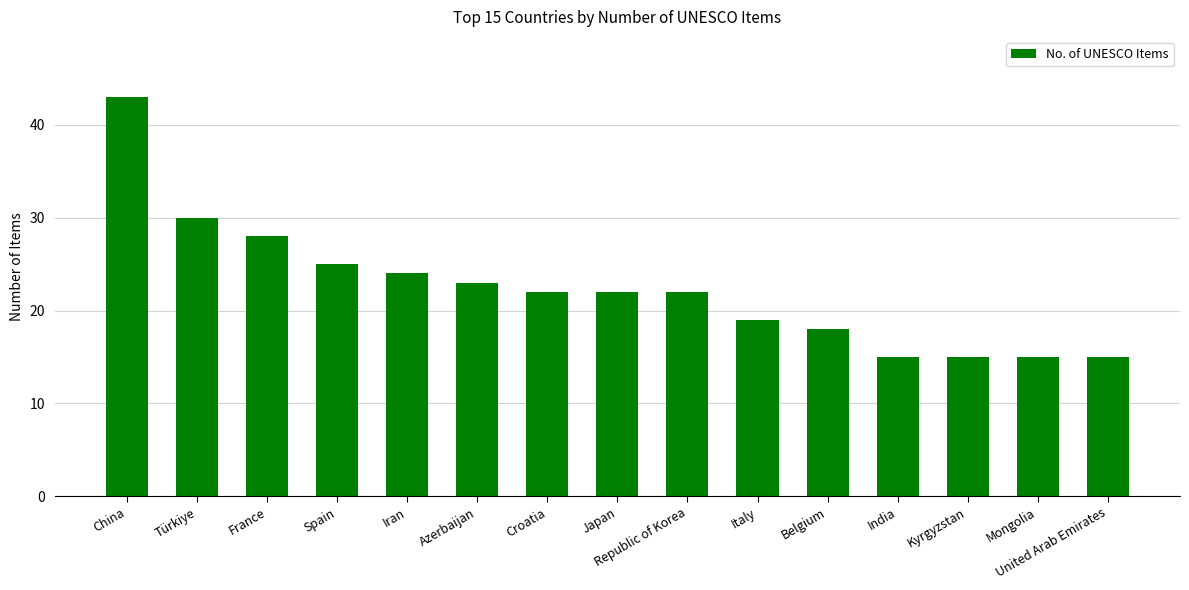

What is the difference between the values at Italy and Türkiye?

11